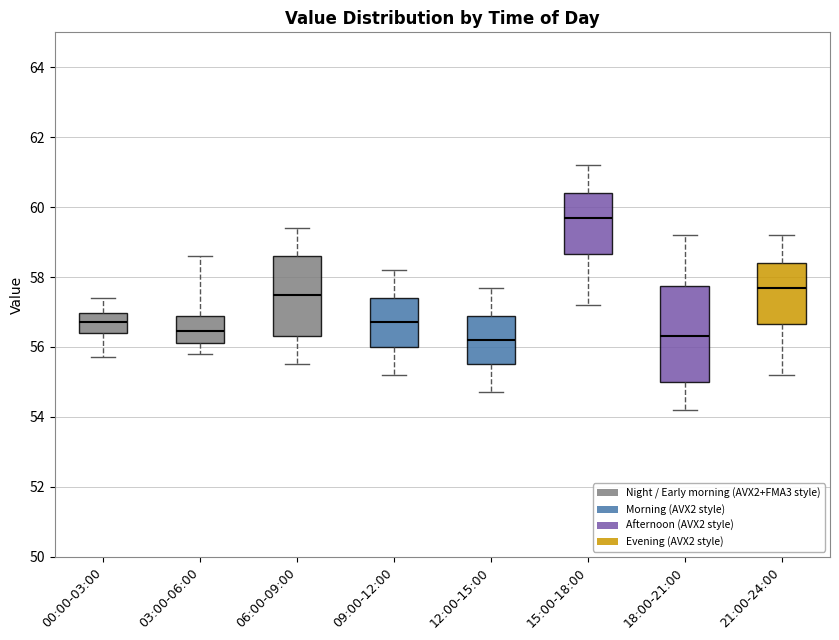

Which box is the tallest, from its lower edge to its upper edge?

18:00-21:00